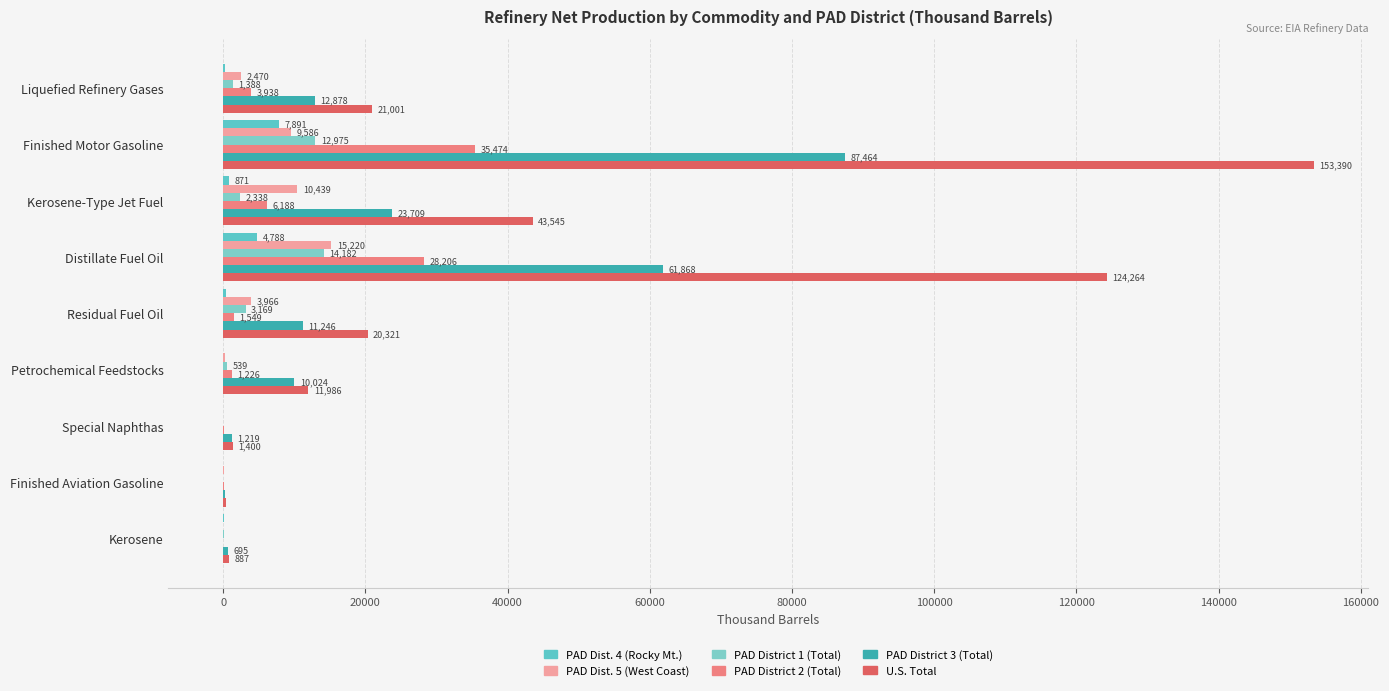

Count the number of categories in the chart.

9